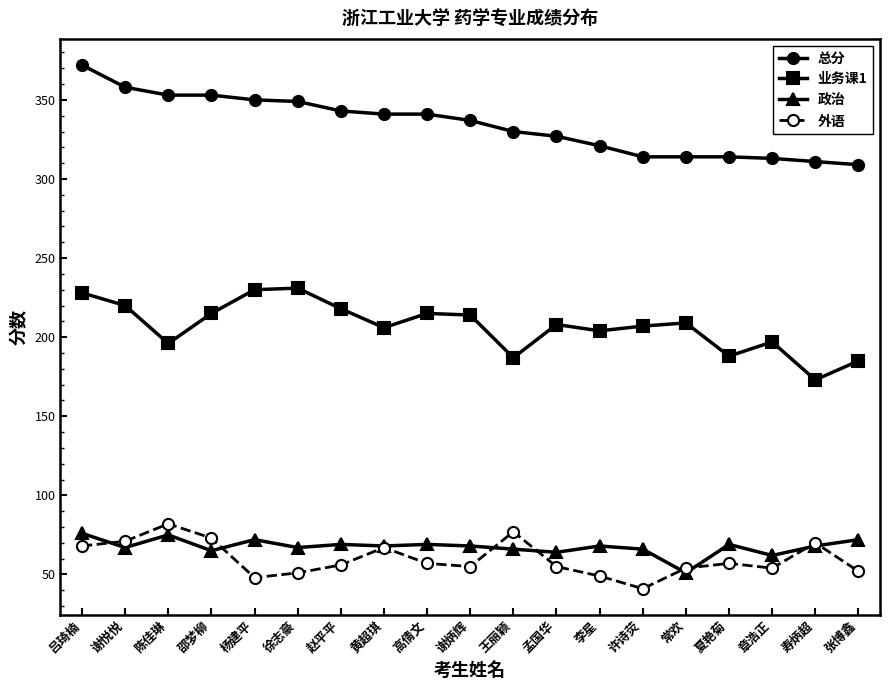

True or false: 业务课1 and 政治 cross at least once.

False